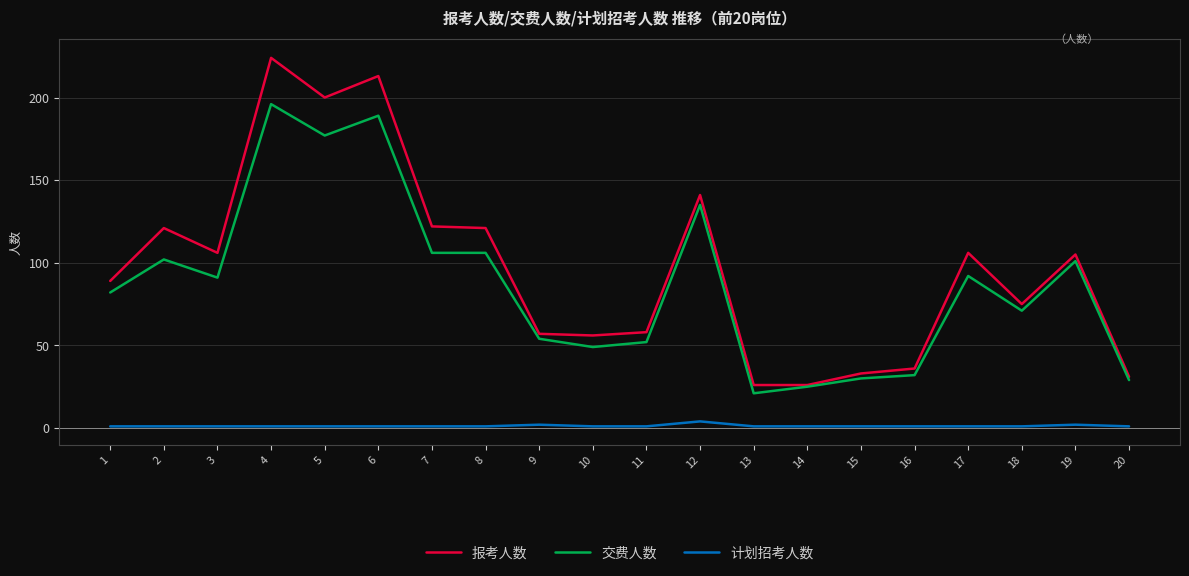

Which series has the widest spread of values?

报考人数